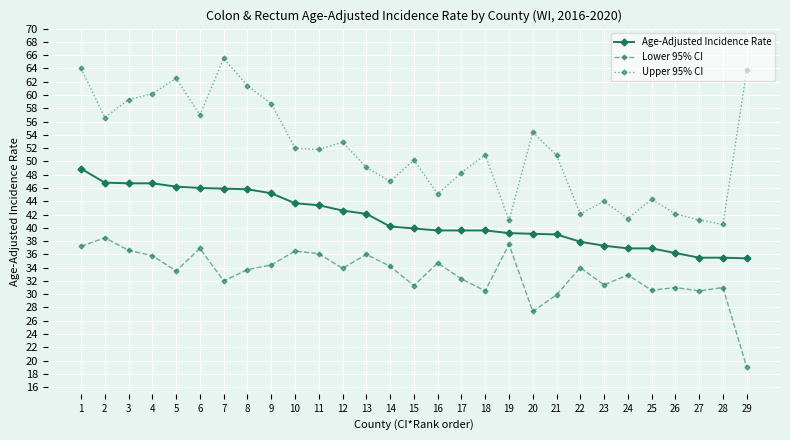

What is the sum of all Lower 95% CI values?

959.3